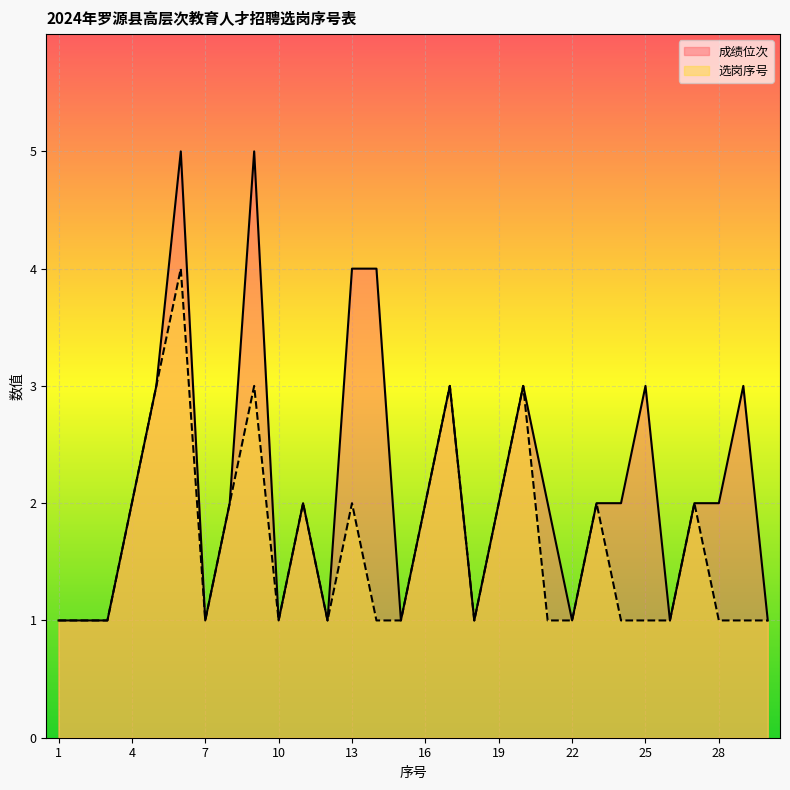

Rank the series at 27 from highest to lowest value.

成绩位次, 选岗序号